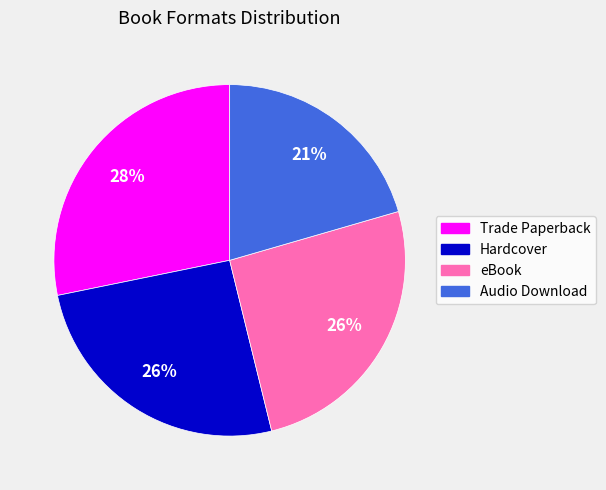

What percentage is the Trade Paperback slice, to the nearest percent?

28%